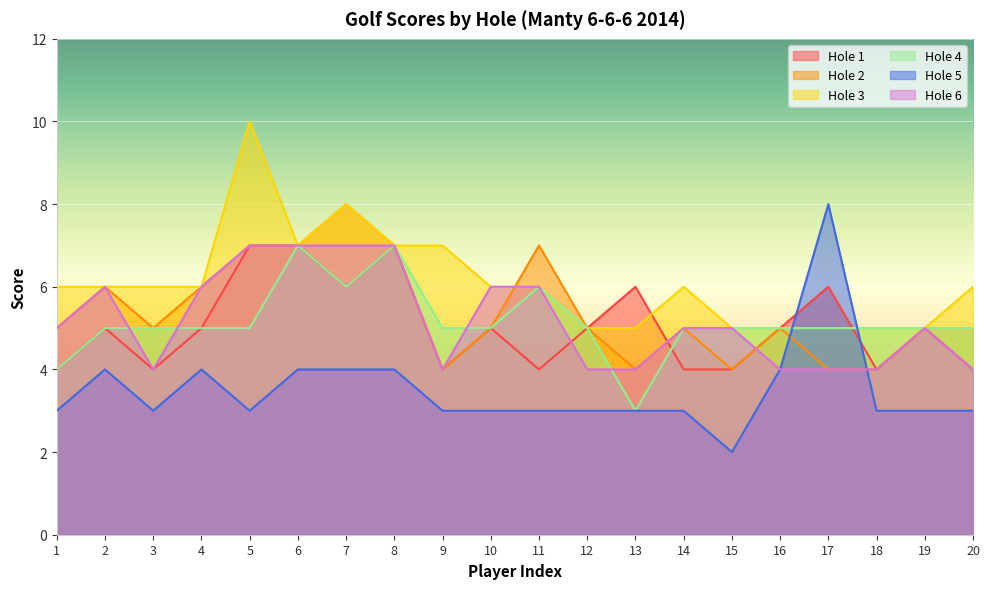

What is the value of the Hole 3 point at the 15th from the left?

5